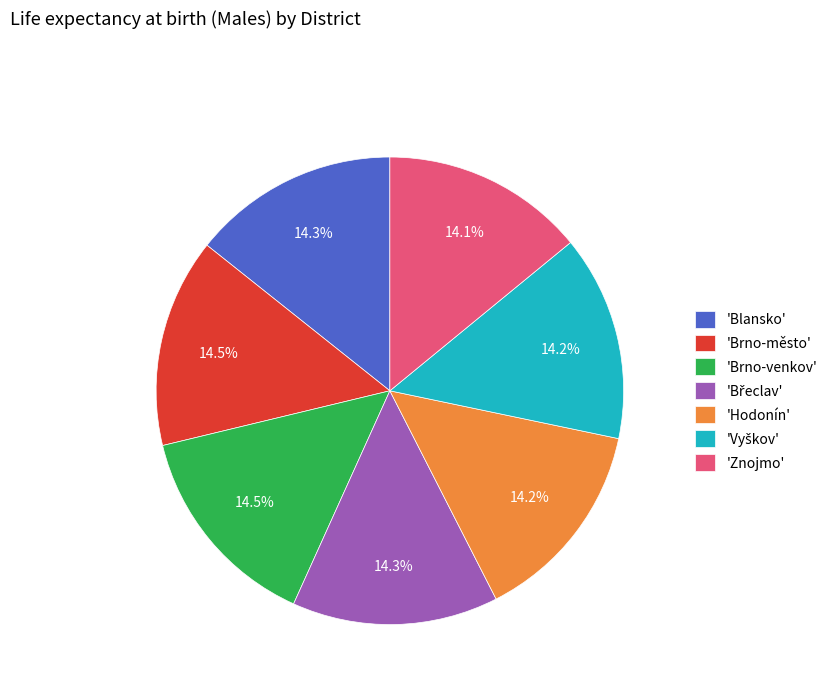

Is the sum of 'Brno-město' and 'Znojmo' greater than half?

No